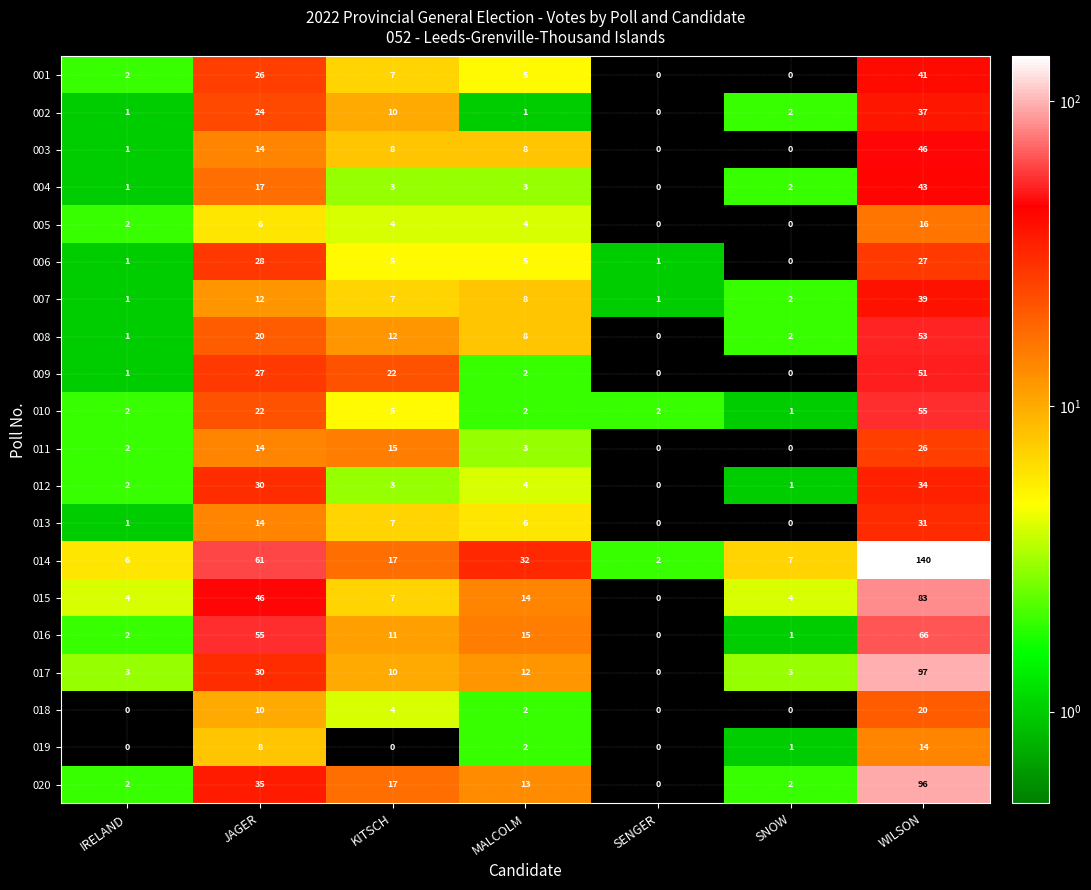

The 017 series shows 0 at SENGER. True or false?

True